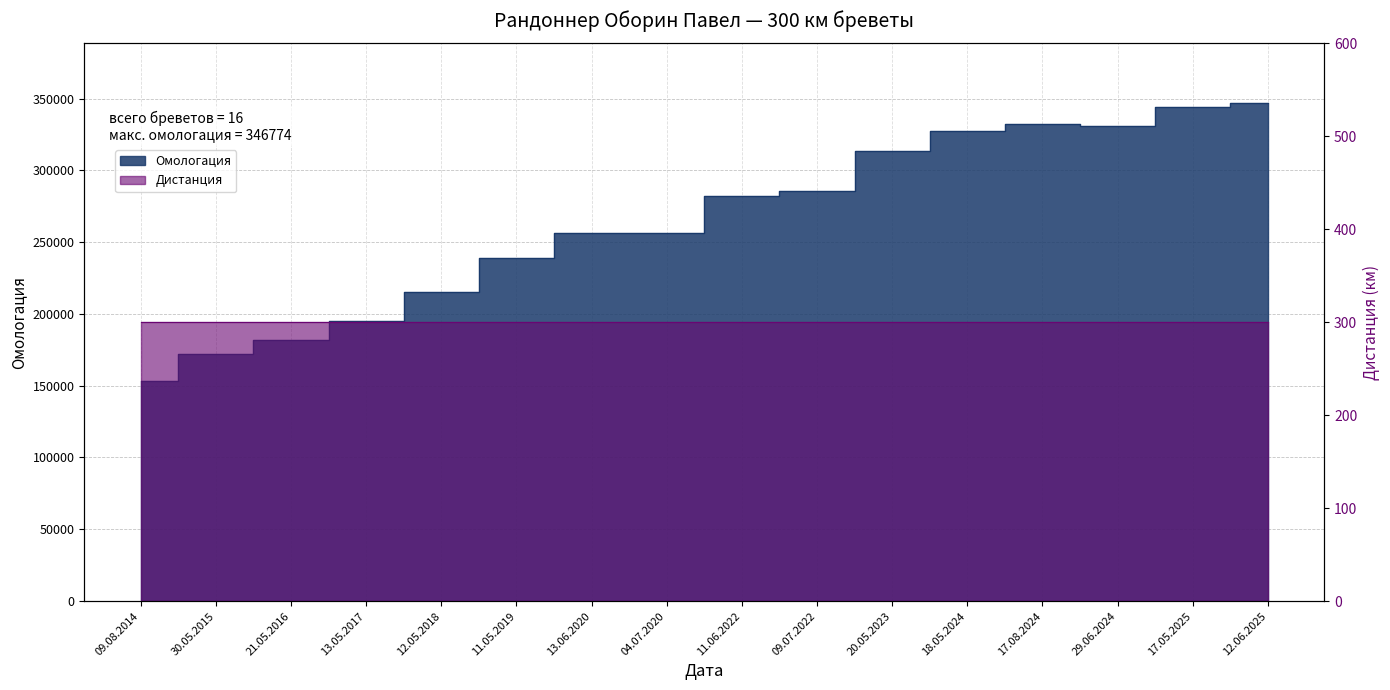

What is the label of the 10th point from the left?

09.07.2022